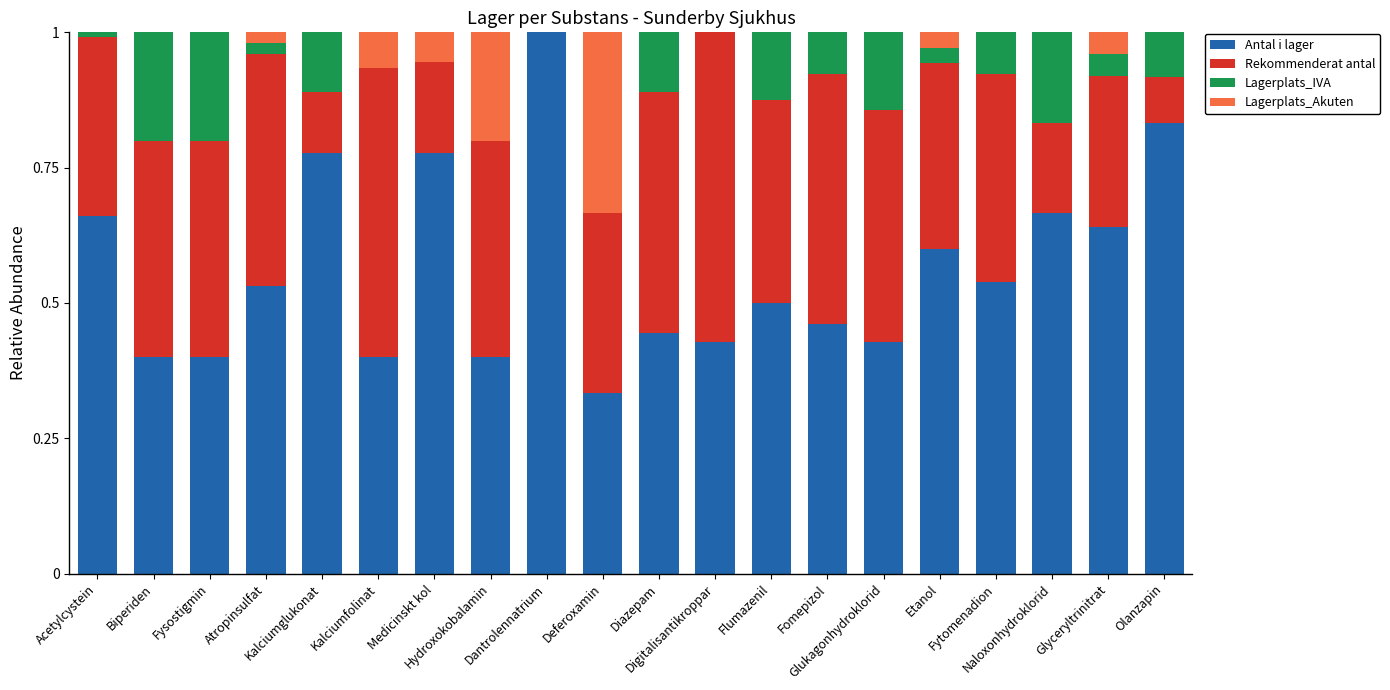

What is the maximum value for Antal i lager?

1.0